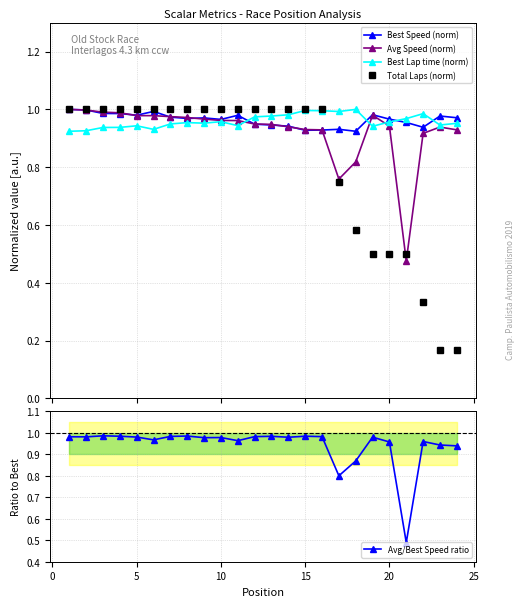

What is the difference between the second highest and second lowest values in the Avg/Best Speed ratio series?

0.2